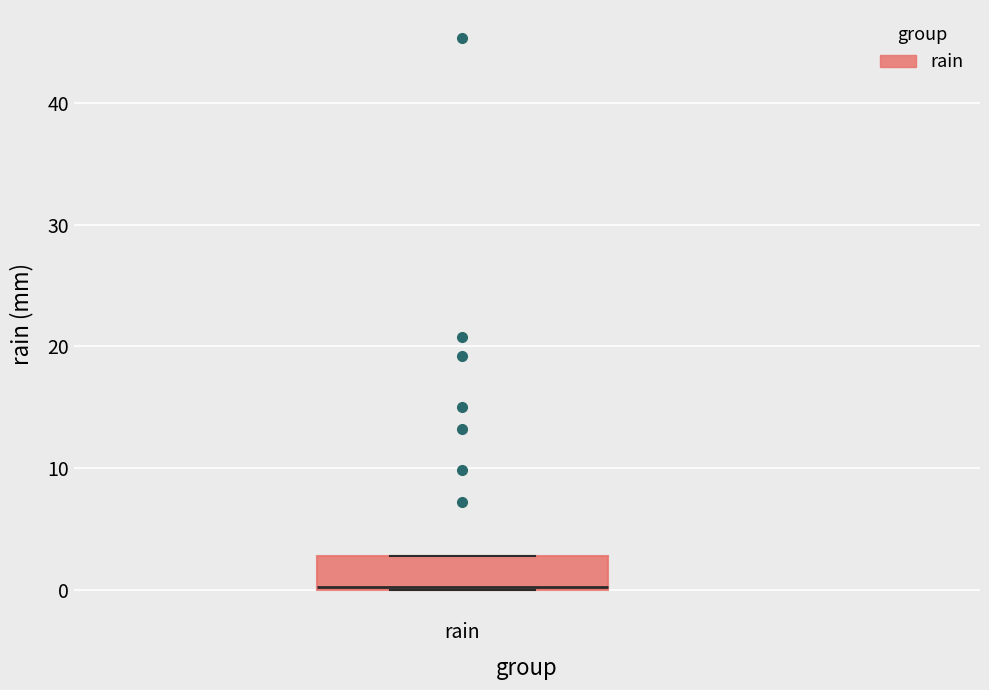

Where is the lower edge of the box for rain on the y-axis? The values are not printed on the chart, so give them approximately, as read against the axis.

0